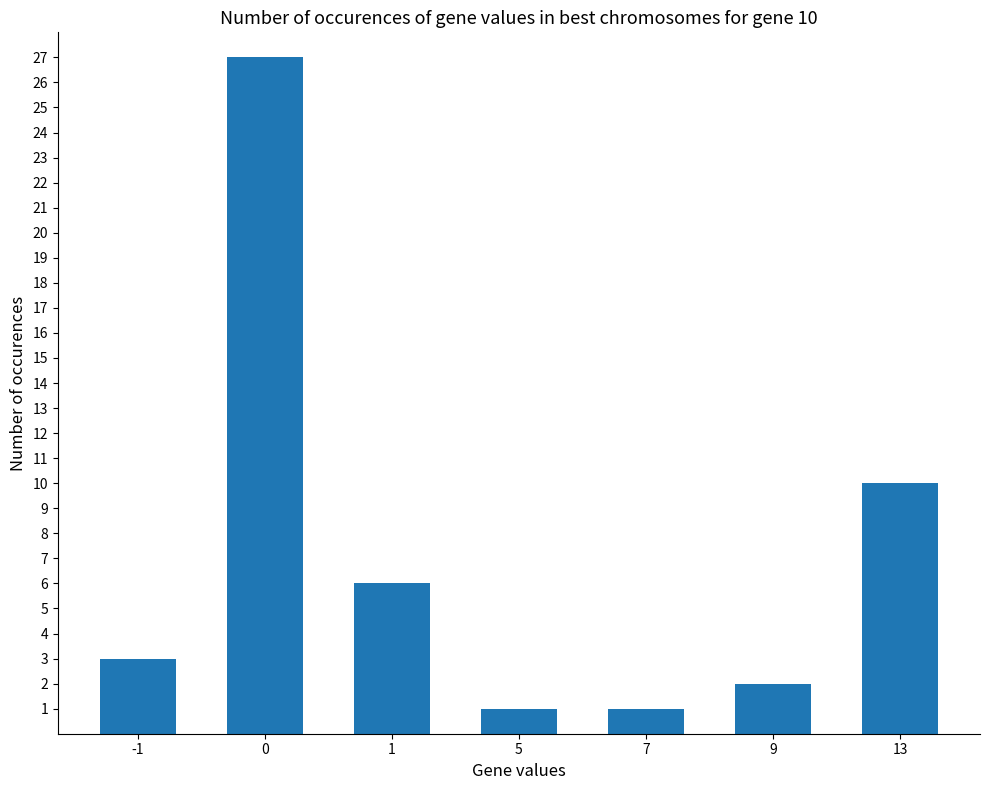

What is the change in value from 1 to 13?

+4